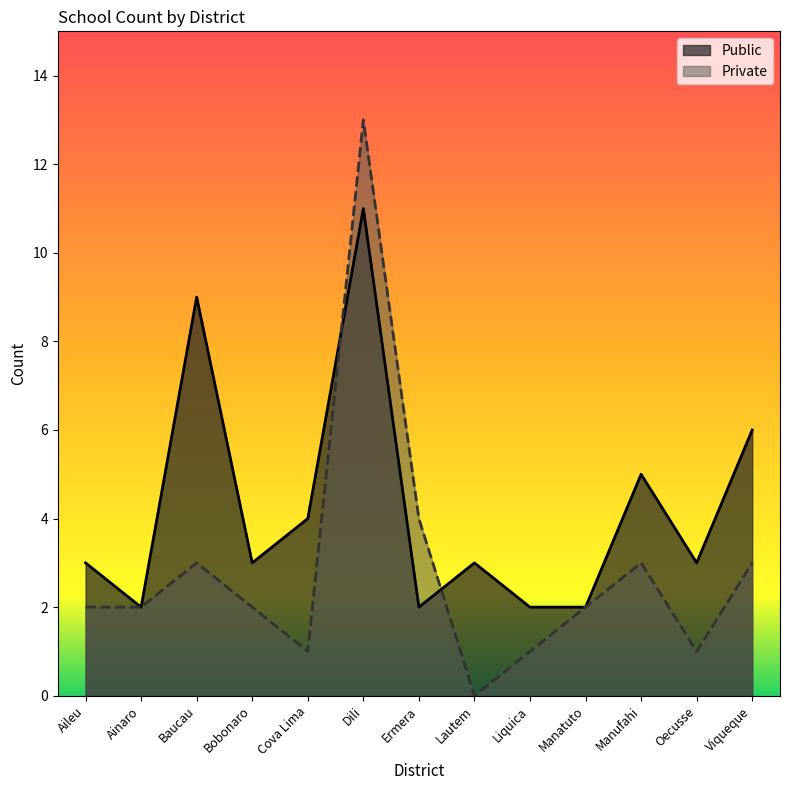

True or false: Private and Public cross at least once.

True